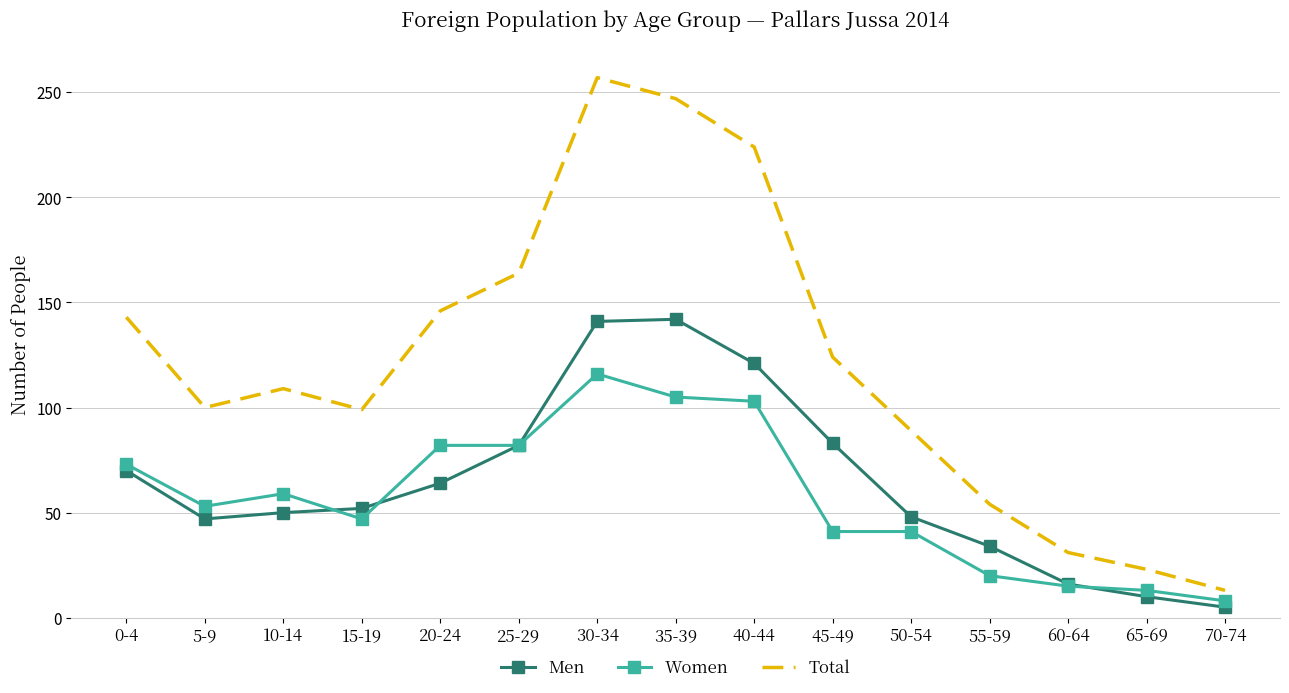

True or false: Women and Men cross at least once.

True